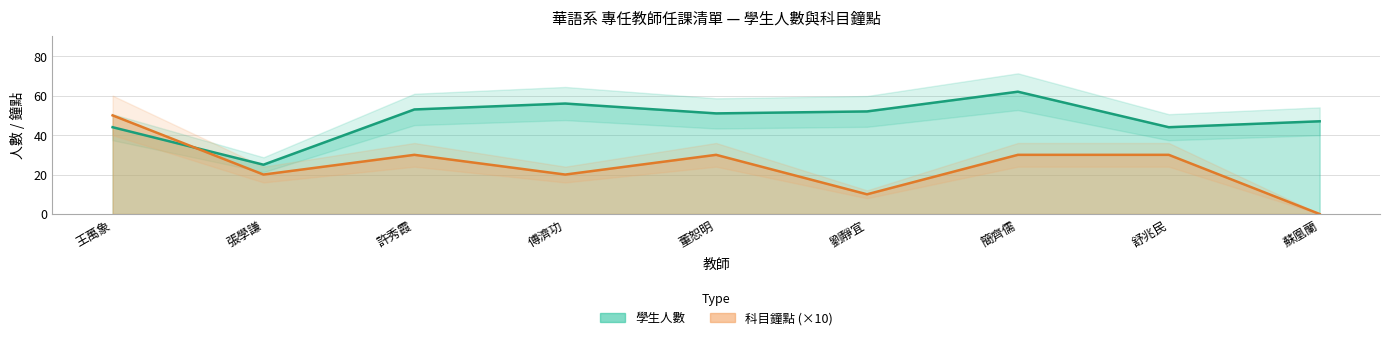

The 學生人數 series shows 47 at 蘇凰蘭. True or false?

True